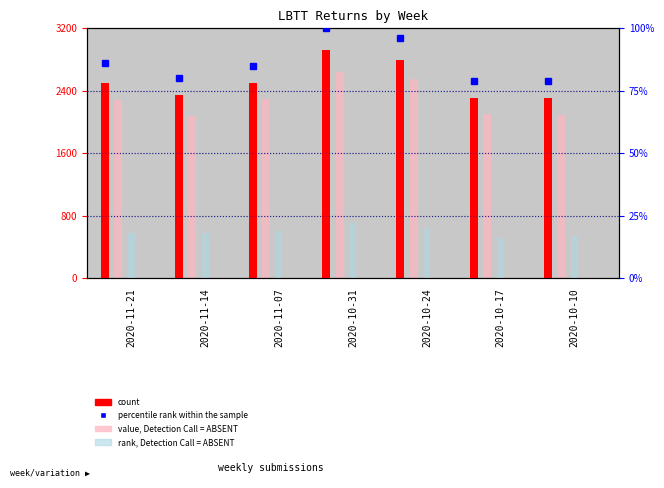

What is the difference between the second highest and second lowest values in the Residential LBTT Returns series?

460